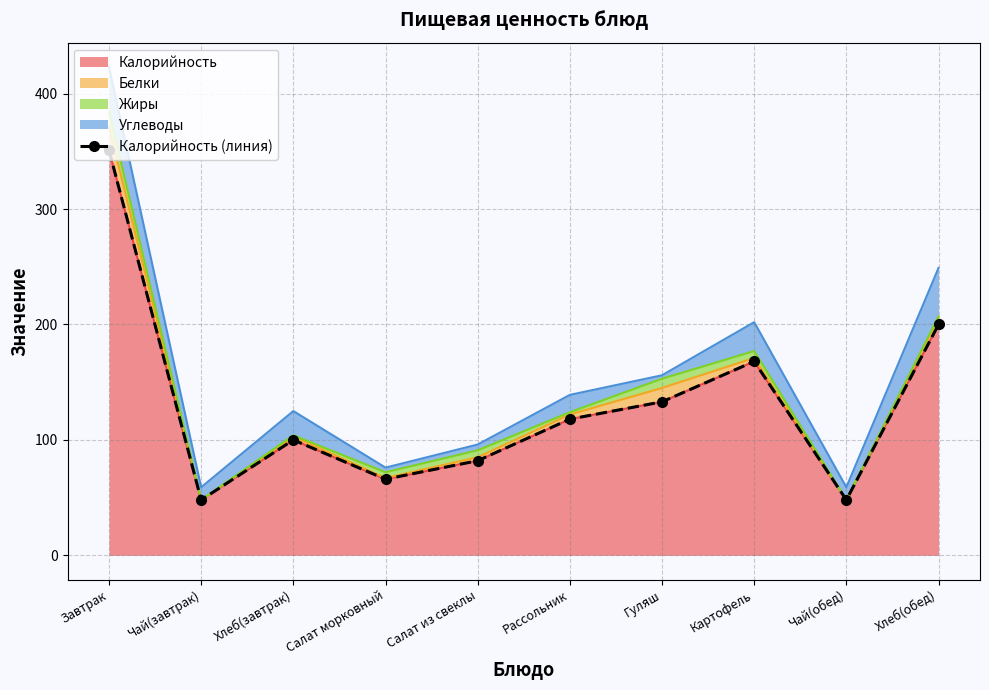

Which label corresponds to the smallest value in the chart?

Чай(завтрак)